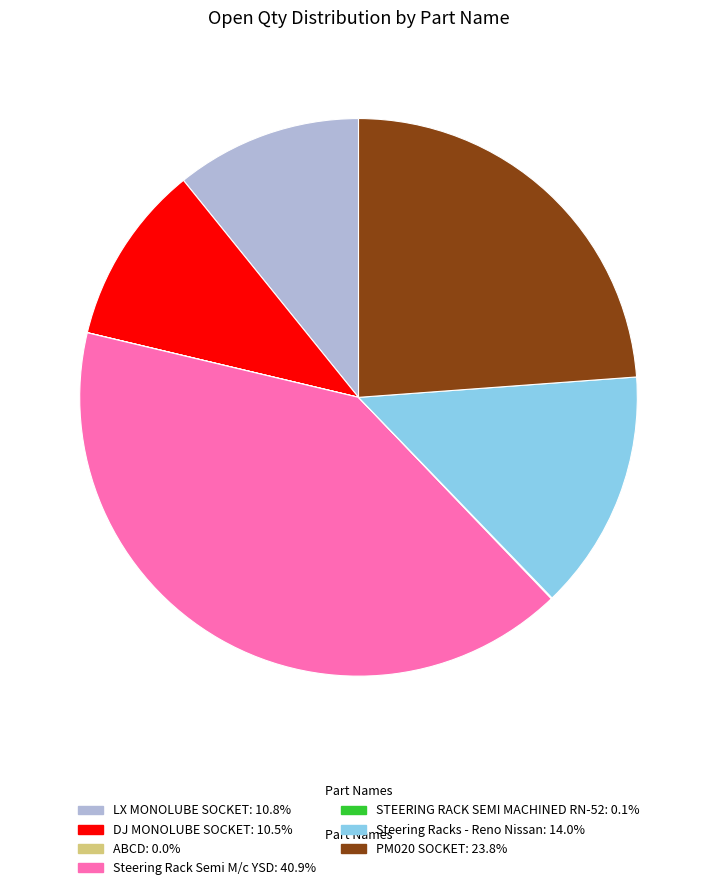

Does any single category account for the majority?

No